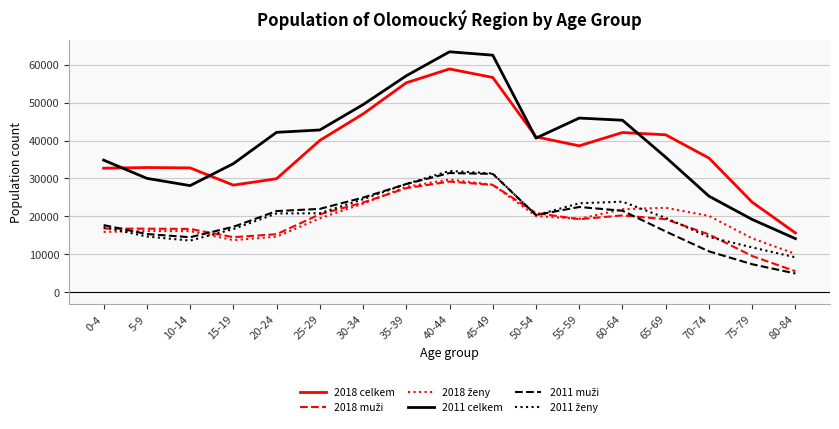

Which series has the largest range (max minus min)?

2011 celkem